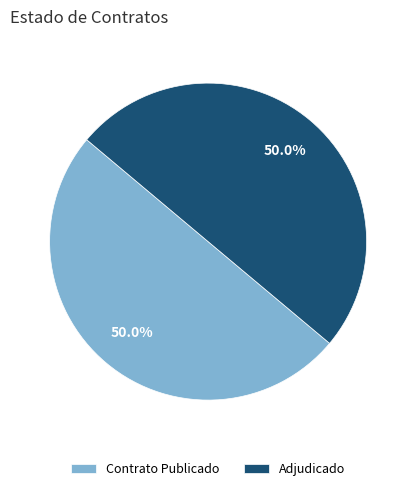

How many slices are in this pie chart?

2